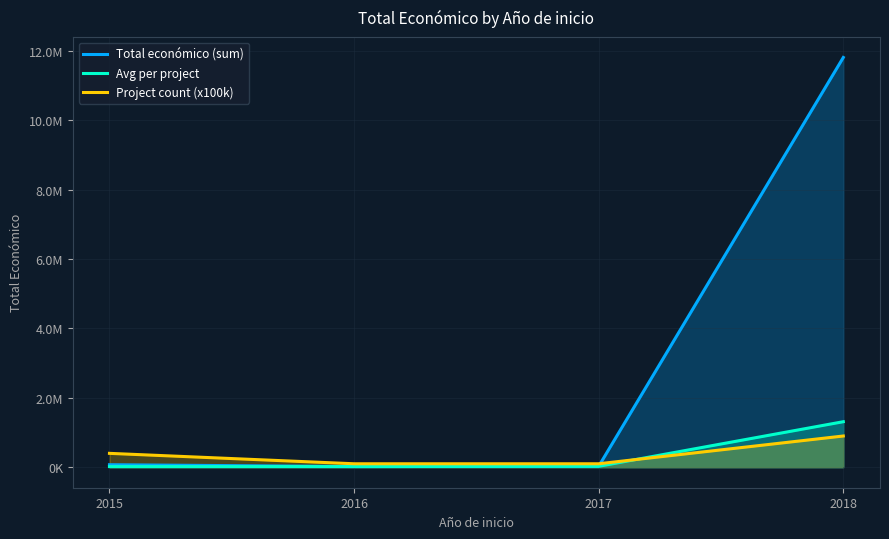

Does the chart have visible grid lines?

Yes